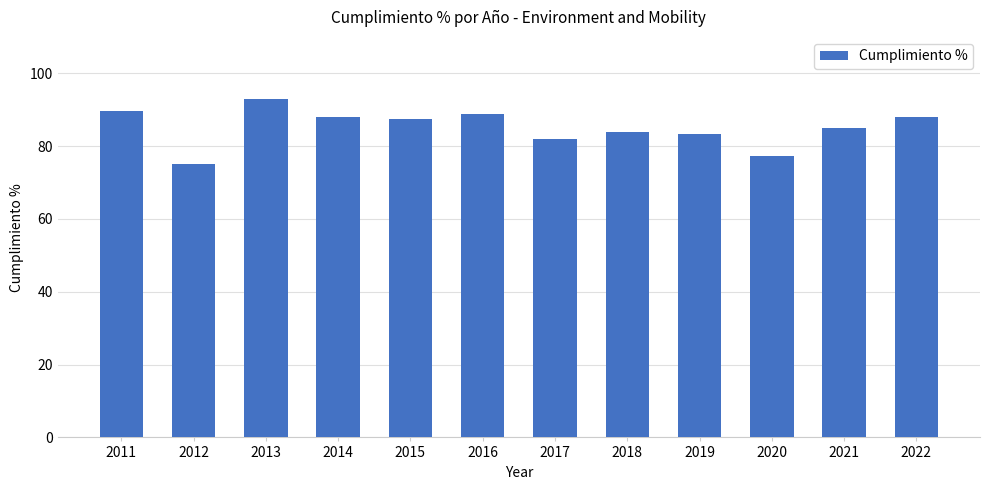

What is the ratio of the value at 2012 to the value at 2011?

0.8